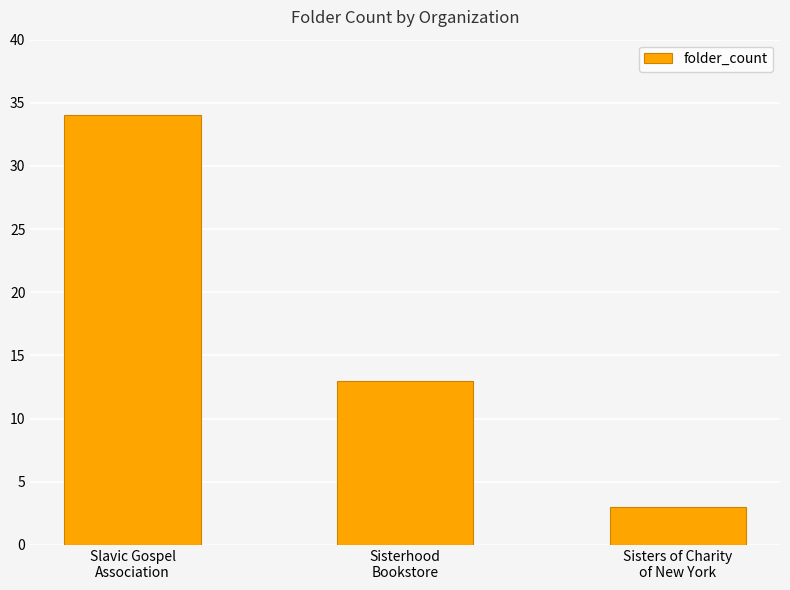

Rank the categories by value from lowest to highest.

Sisters of Charity
of New York, Sisterhood
Bookstore, Slavic Gospel
Association